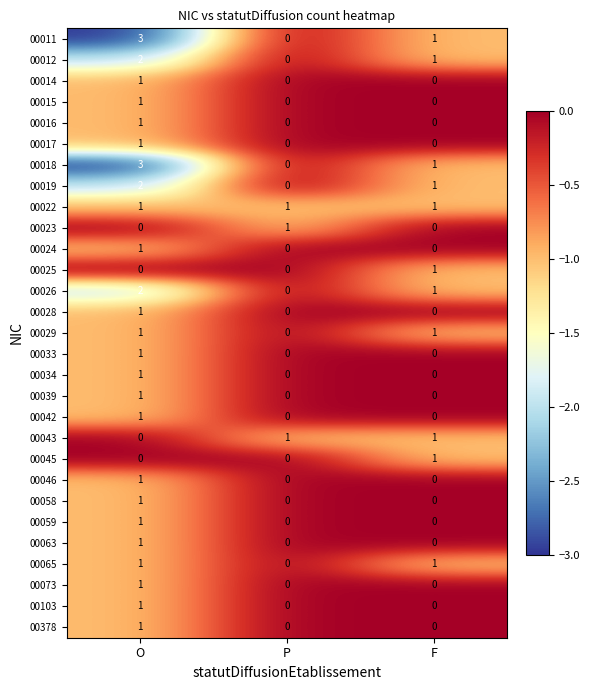

What is the spread (max minus min) of values at F?

1